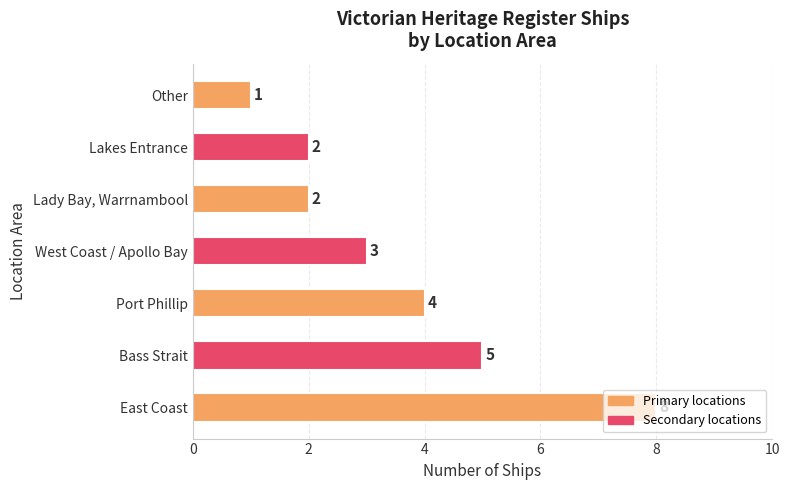

What is the change in value from East Coast to West Coast / Apollo Bay?

-5